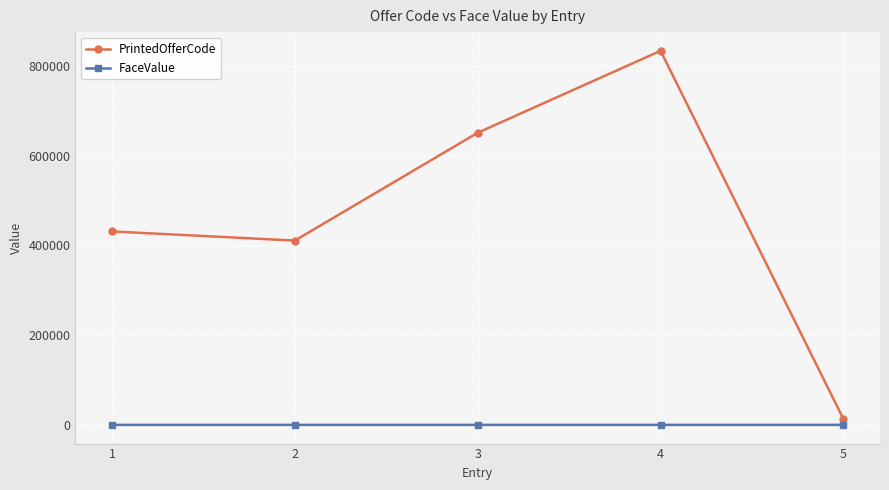

Does the chart display data point markers on the line(s)?

Yes